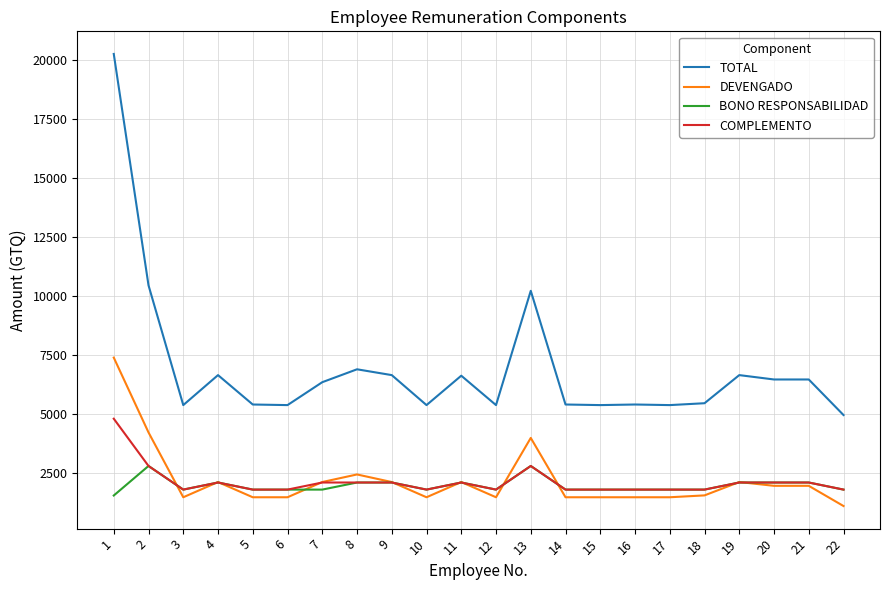

At how many categories does at least one series exceed 18611?

1